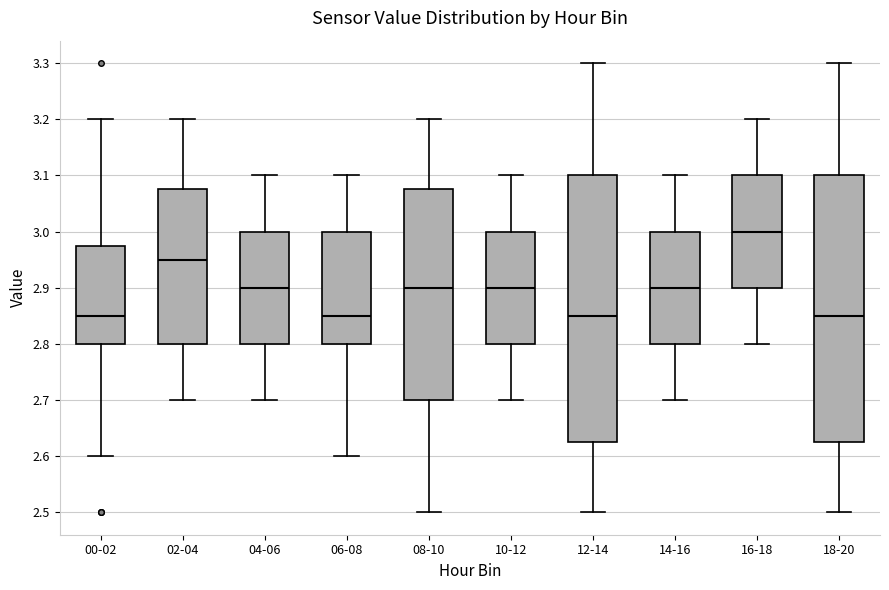

Reading left to right, transcribe this box plot: for each box, give where its median line is, the range the box spans, and where its two whiskers end, as read against the y-axis. The values are not printed on the chart, so give them approximately, as read against the axis.

00-02: median 2.85, box 2.80 to 2.98, whiskers 2.60 to 3.20
02-04: median 2.95, box 2.80 to 3.08, whiskers 2.70 to 3.20
04-06: median 2.90, box 2.80 to 3.00, whiskers 2.70 to 3.10
06-08: median 2.85, box 2.80 to 3.00, whiskers 2.60 to 3.10
08-10: median 2.90, box 2.70 to 3.08, whiskers 2.50 to 3.20
10-12: median 2.90, box 2.80 to 3.00, whiskers 2.70 to 3.10
12-14: median 2.85, box 2.63 to 3.10, whiskers 2.50 to 3.30
14-16: median 2.90, box 2.80 to 3.00, whiskers 2.70 to 3.10
16-18: median 3.00, box 2.90 to 3.10, whiskers 2.80 to 3.20
18-20: median 2.85, box 2.63 to 3.10, whiskers 2.50 to 3.30